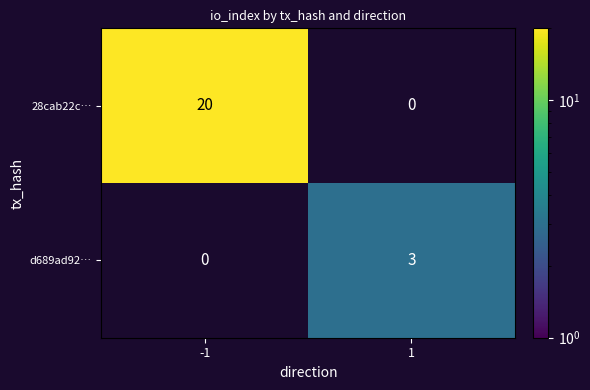

True or false: 28cab22c… has a value of 13 at -1.

False